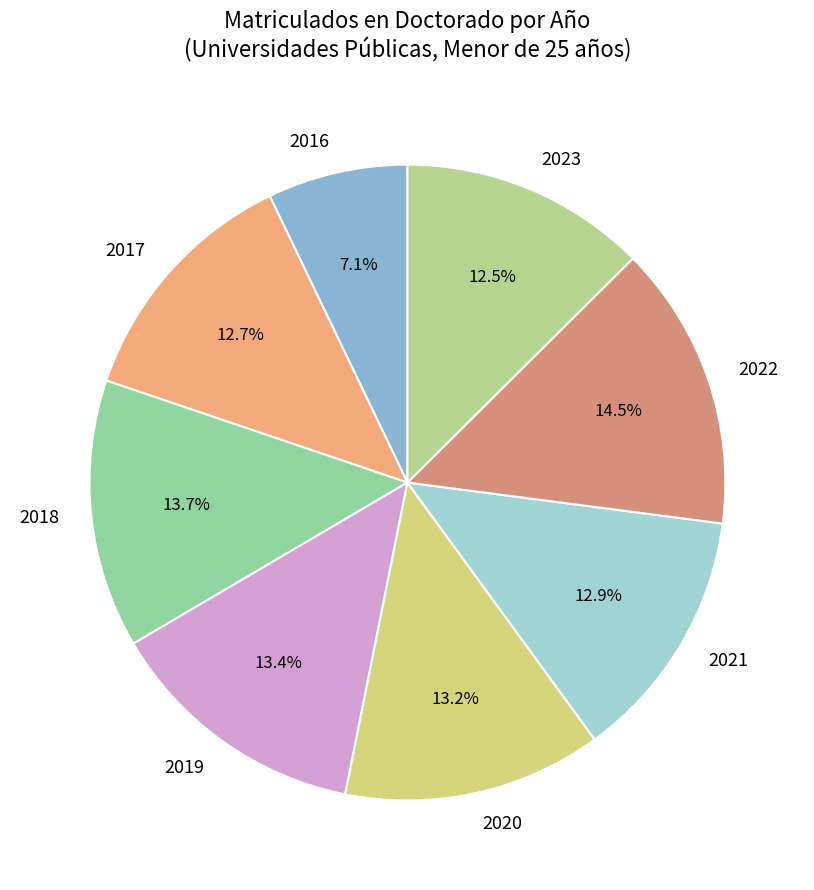

How many slices are in this pie chart?

8